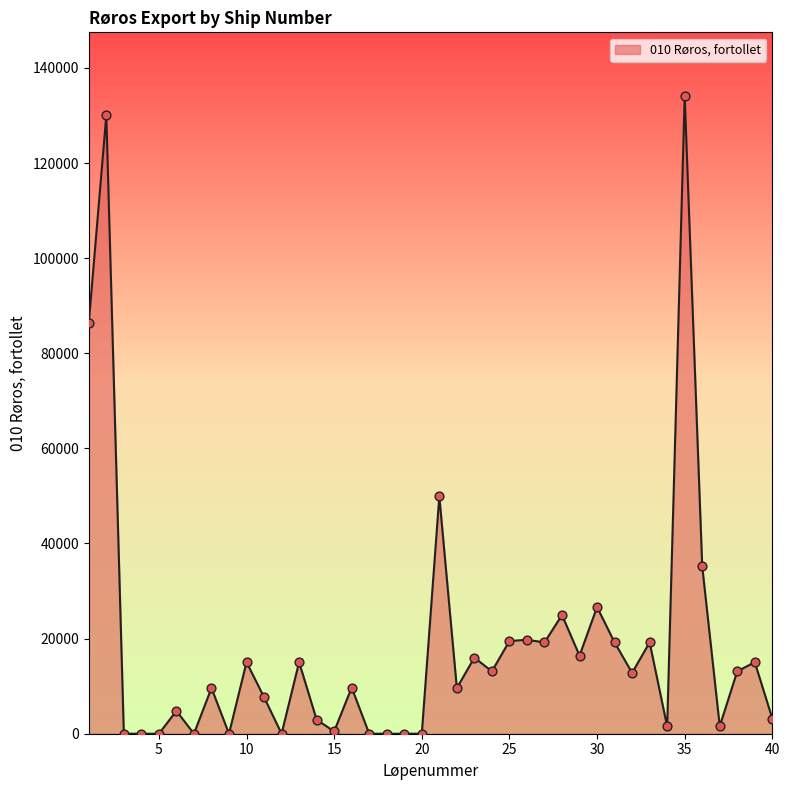

What is the difference between the maximum and minimum values?

134076